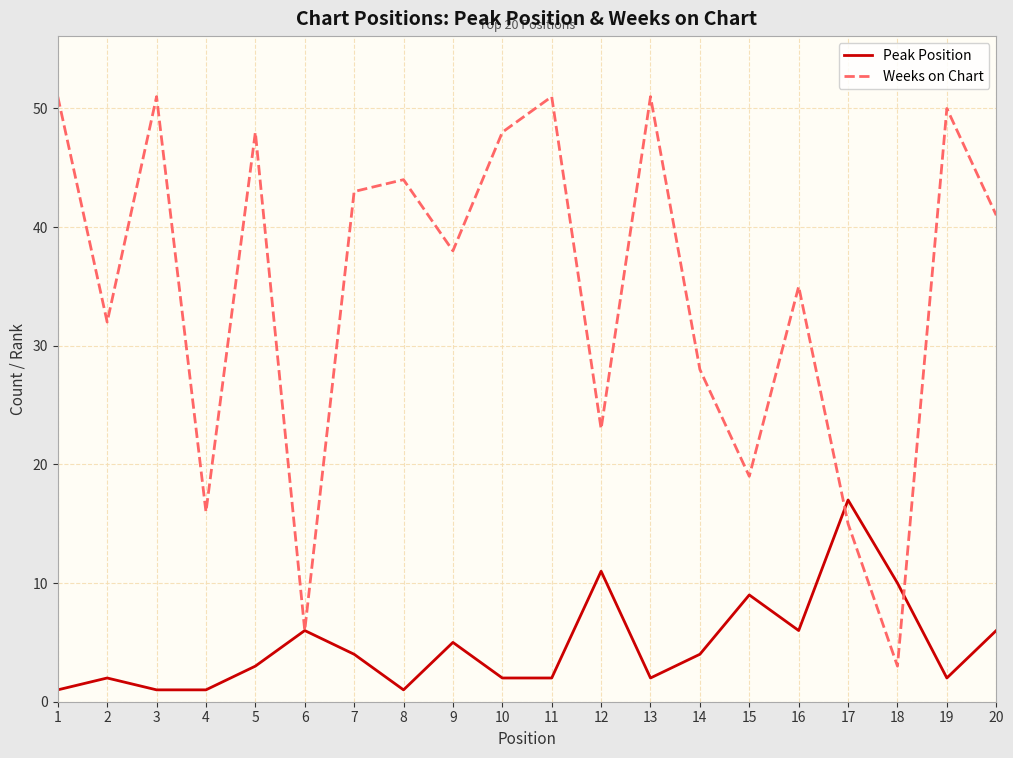

Reading left to right, what are all the values shown in this chart?

Peak Position: 1	2	1	1	3	6	4	1	5	2	2	11	2	4	9	6	17	10	2	6
Weeks on Chart: 51	32	51	16	48	6	43	44	38	48	51	23	51	28	19	35	15	3	50	41